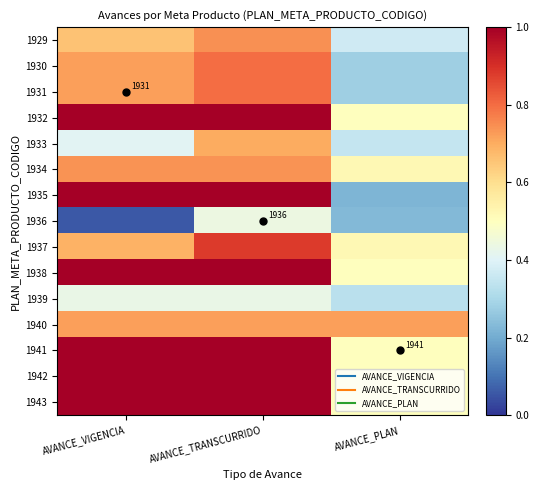

At which category does the chart reach its peak across all series?

AVANCE_VIGENCIA